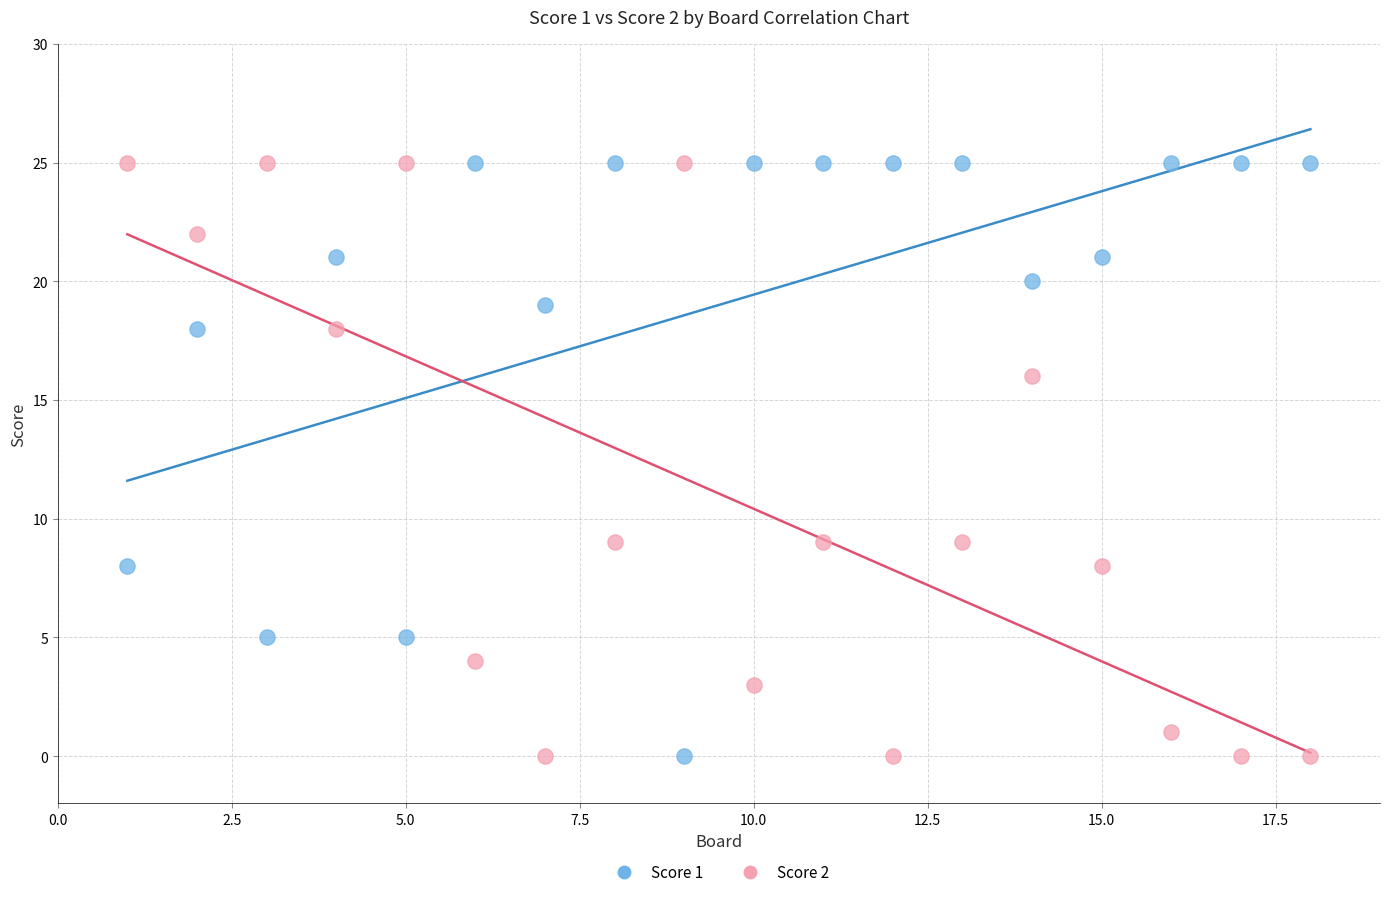

What is the X range (max minus min) for the scatter plot?

17